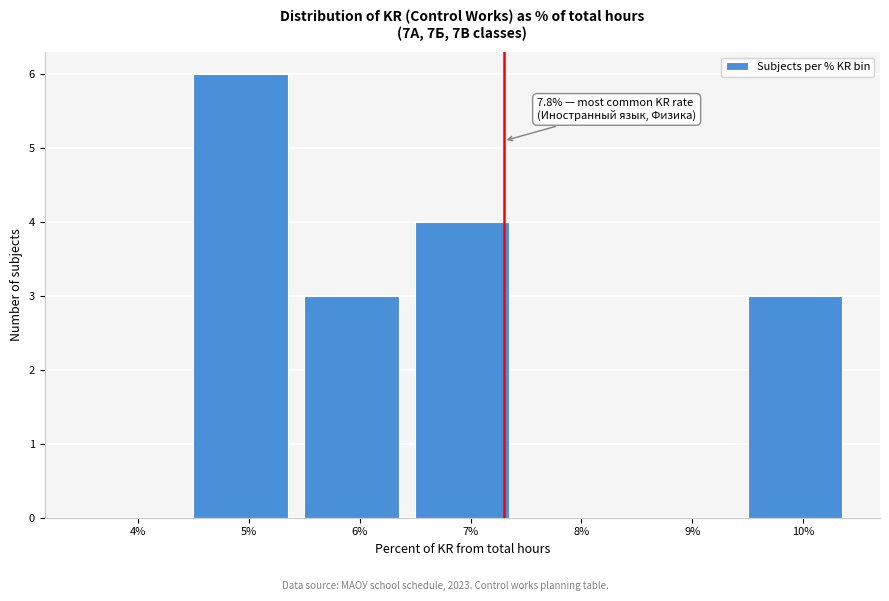

Reading left to right, what are all the values shown in this chart?

4%=0	5%=6	6%=3	7%=4	8%=0	9%=0	10%=3